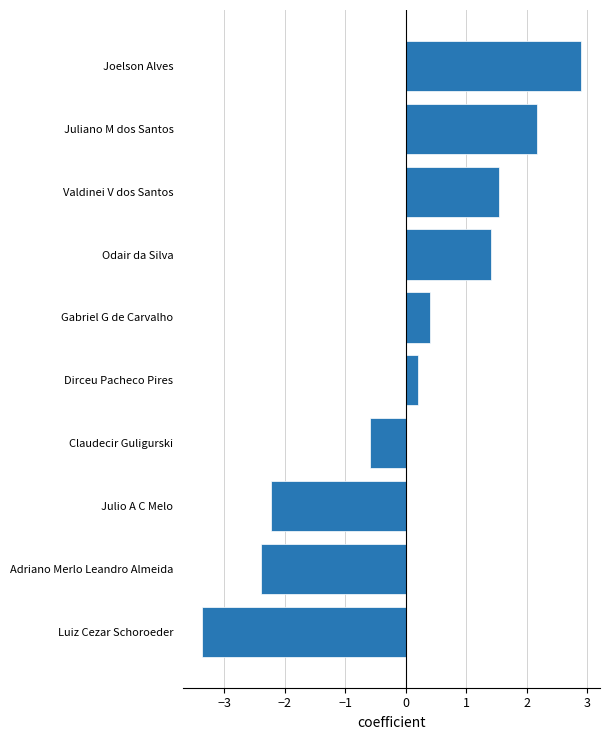

Reading bottom to top, extract all data points from this chart.

Luiz Cezar Schoroeder=-3.4	Adriano Merlo Leandro Almeida=-2.4	Julio A C Melo=-2.2	Claudecir Guligurski=-0.6	Dirceu Pacheco Pires=0.2	Gabriel G de Carvalho=0.4	Odair da Silva=1.4	Valdinei V dos Santos=1.5	Juliano M dos Santos=2.2	Joelson Alves=2.9